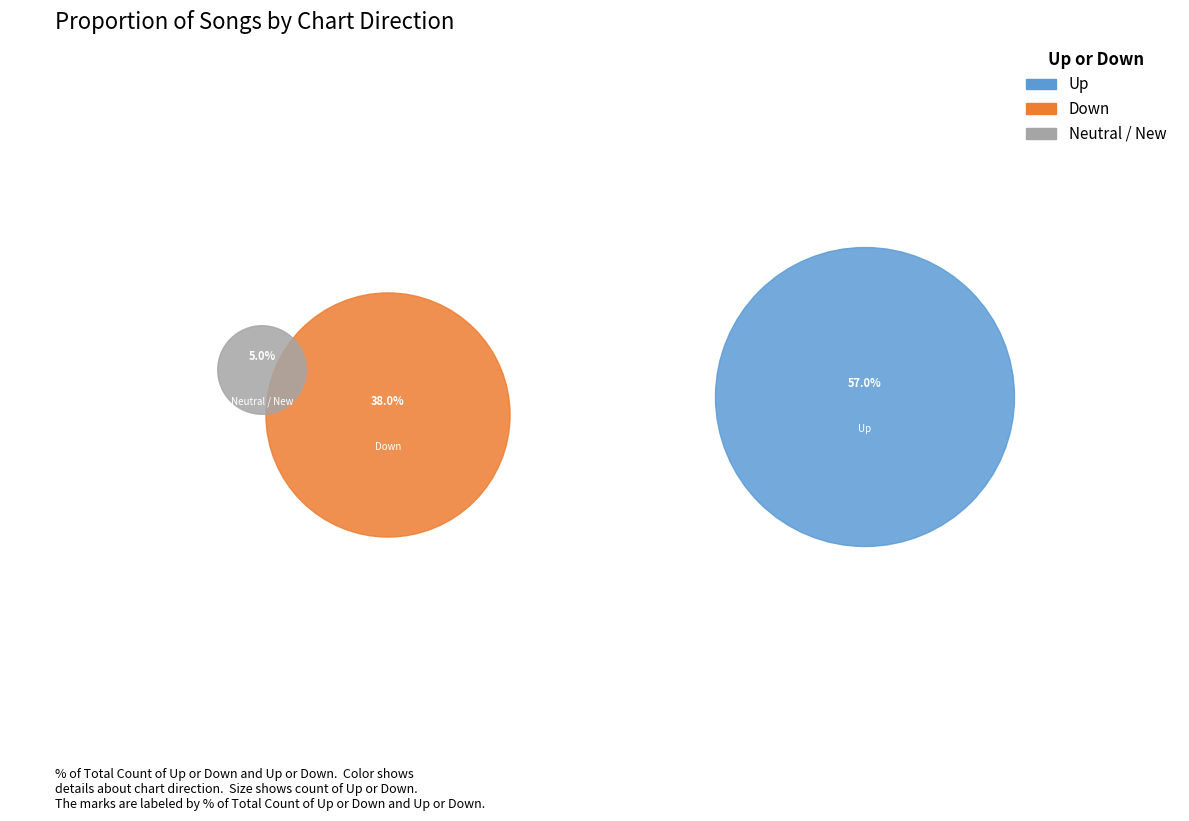

How many segments does this pie chart have?

3